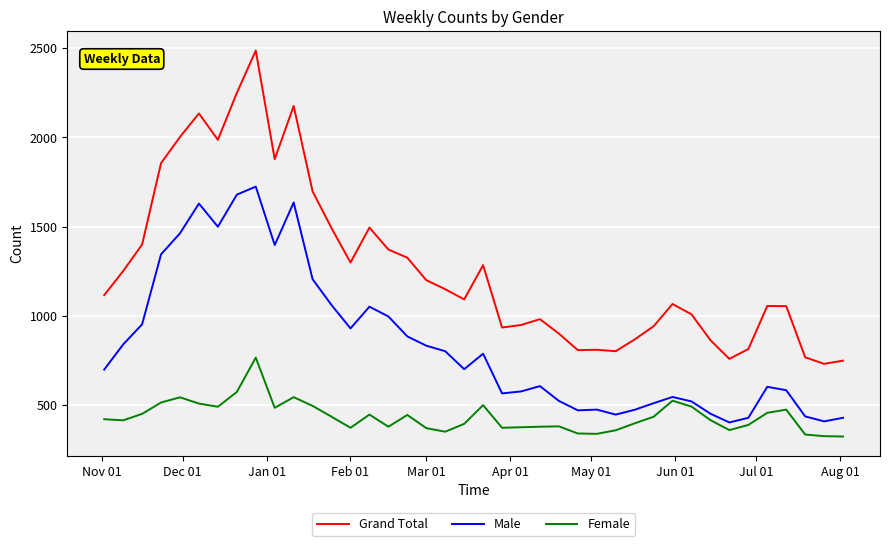

Which series has the largest range (max minus min)?

Grand Total